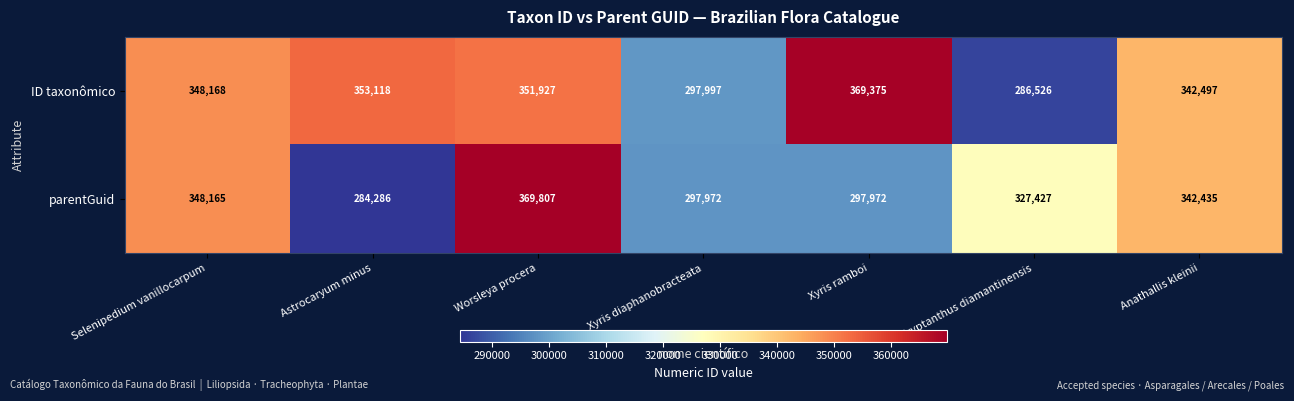

Reading left to right, extract all data points from this chart.

ID taxonômico: 348168	353118	351927	297997	369375	286526	342497
parentGuid: 348165	284286	369807	297972	297972	327427	342435